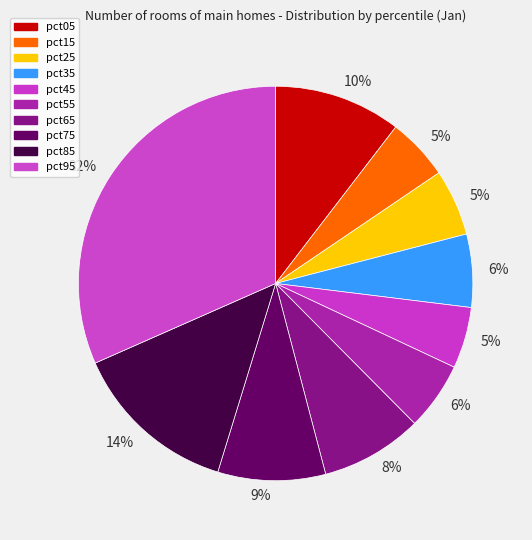

How many slices are in this pie chart?

10